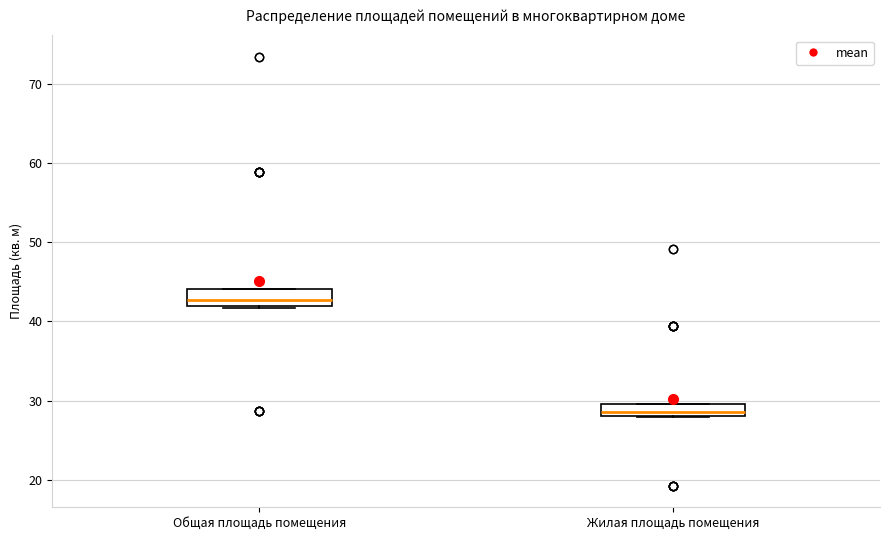

Where is the upper edge of the box for Общая площадь помещения on the y-axis? The values are not printed on the chart, so give them approximately, as read against the axis.

44